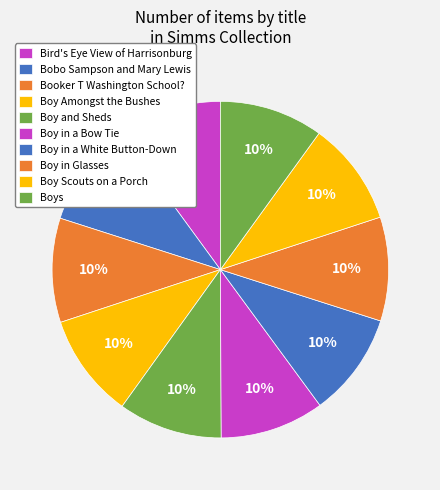

What percentage do Boy and Sheds and Bird's Eye View of Harrisonburg together represent?

20.0%